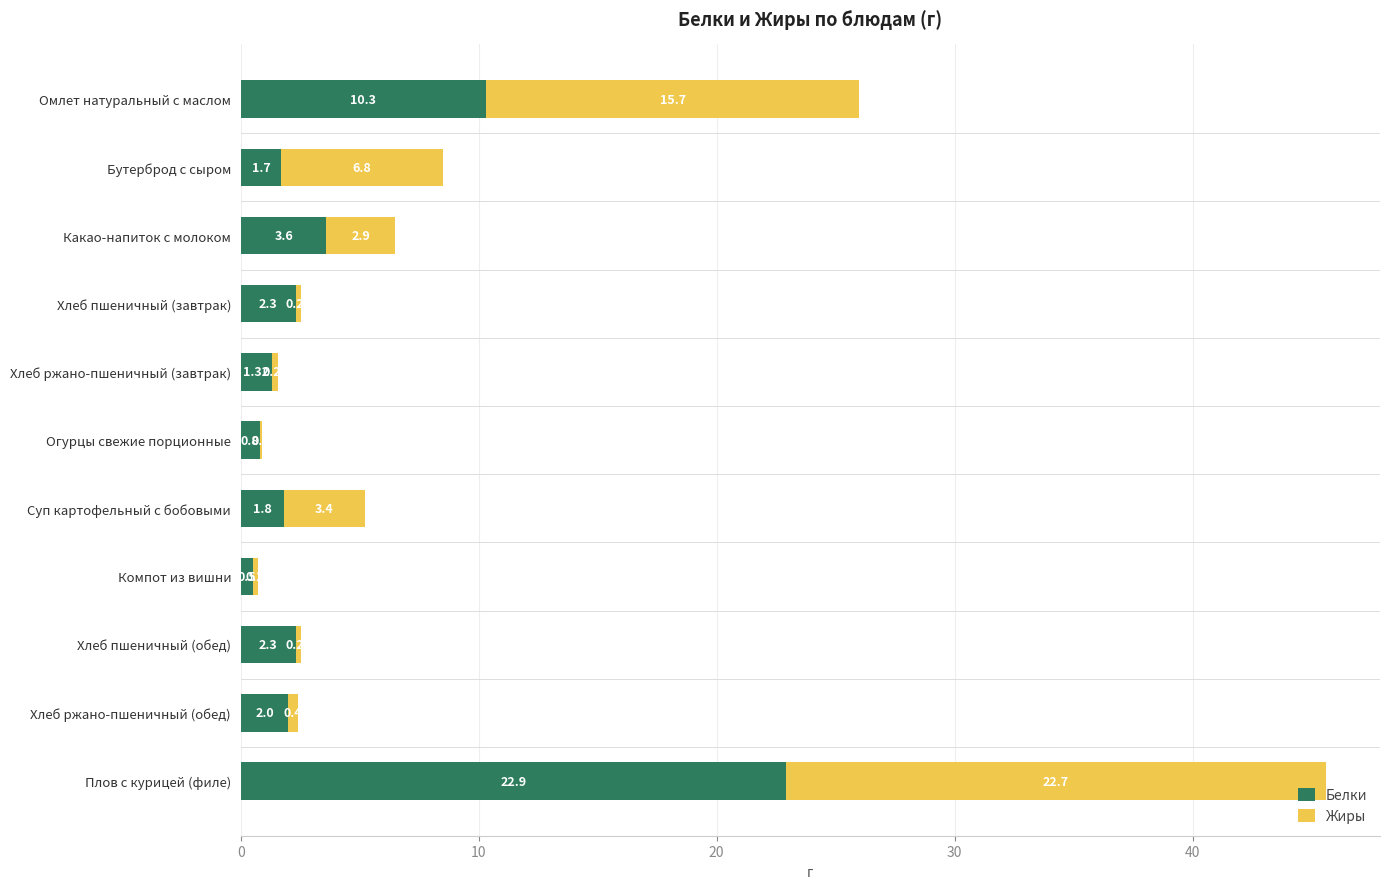

At which label does Белки reach its peak?

Плов с курицей (филе)